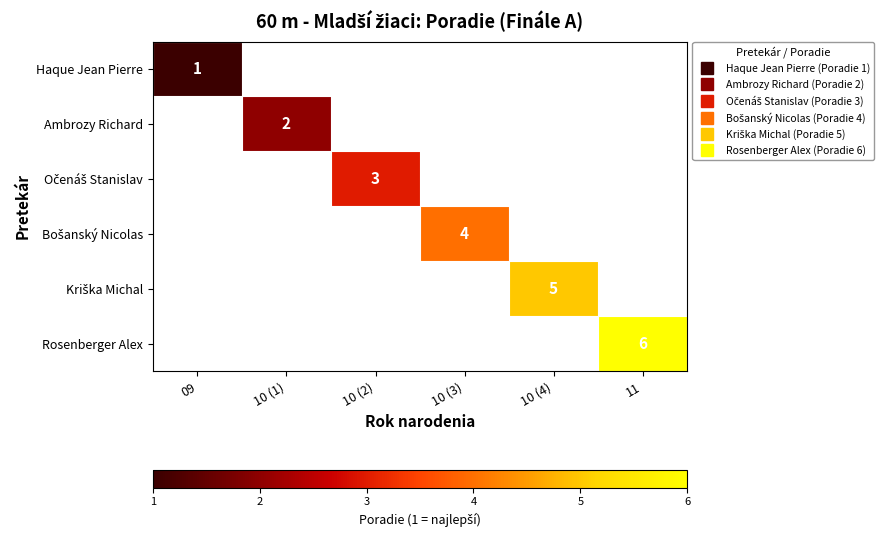

How many values in Bošanský Nicolas are above zero?

1